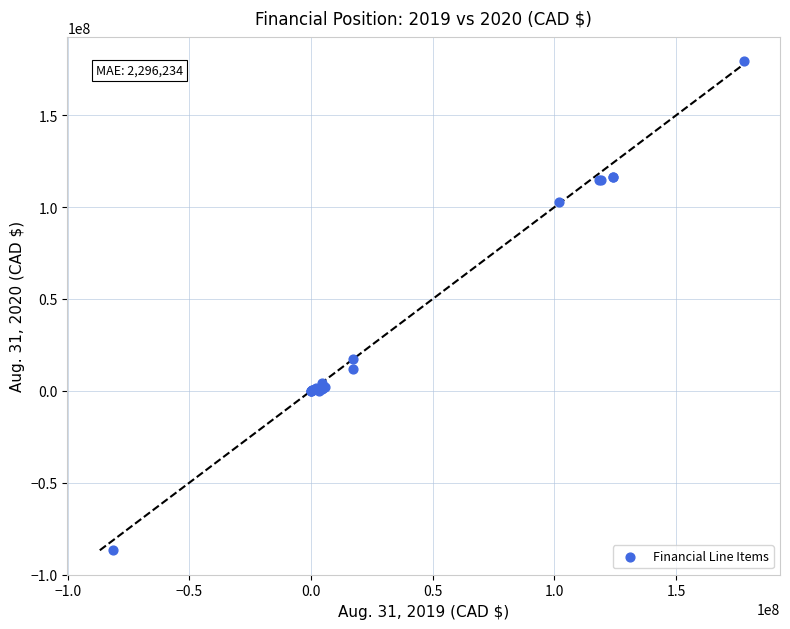

What Y value in the scatter plot is closest to 46272659?

17333864